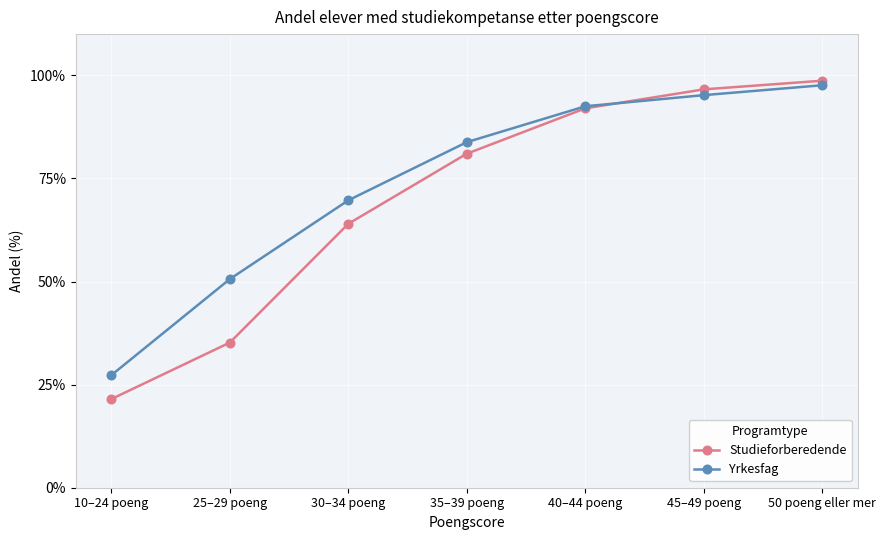

What is the label of the 2nd point from the left?

25–29 poeng